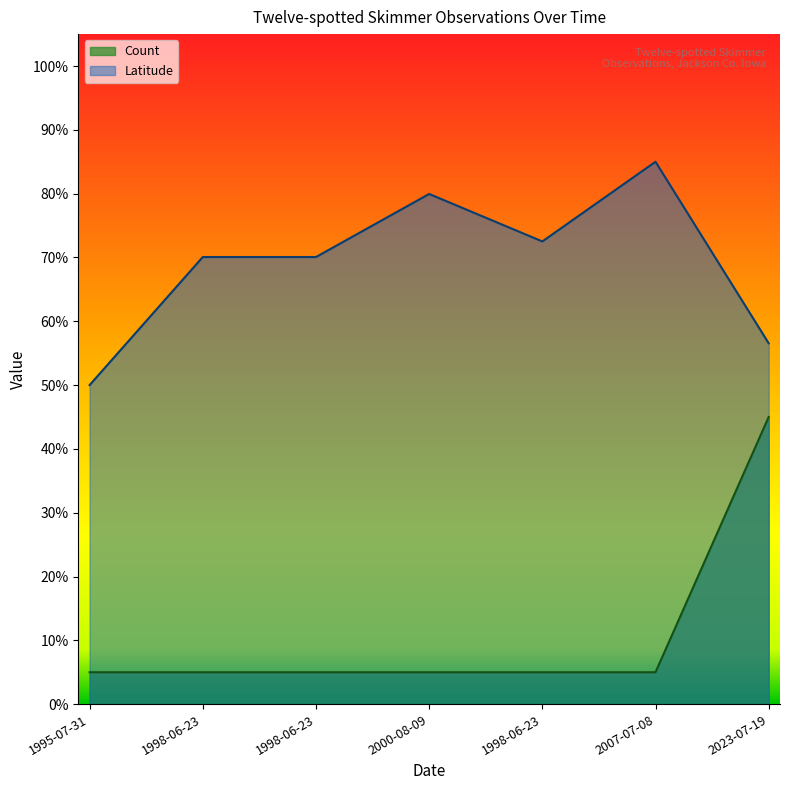

True or false: Count has more than 2 interior local peaks.

False